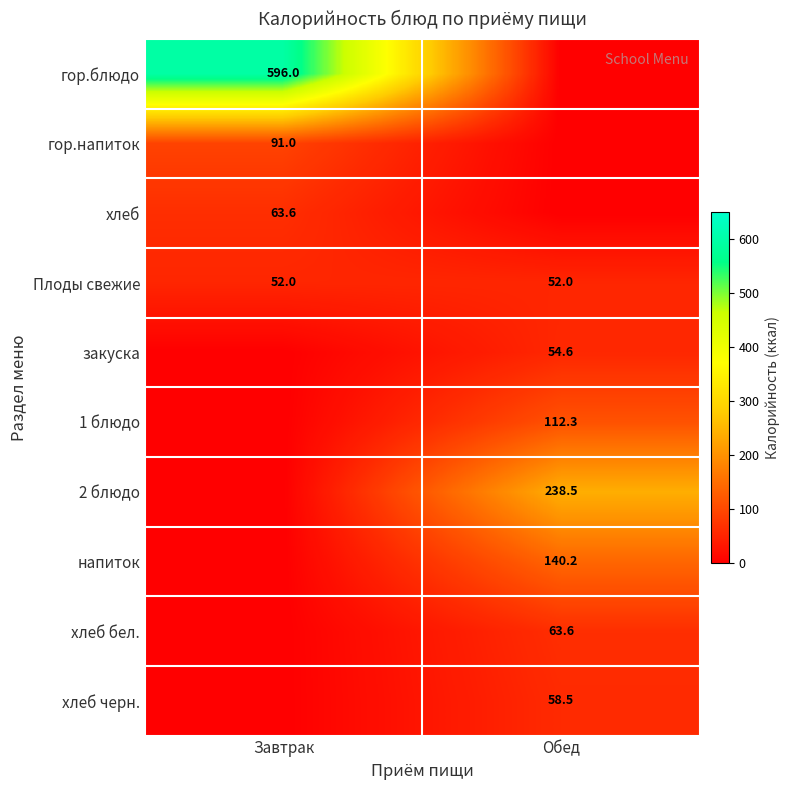

Is the value of закуска at Обед greater than the value of гор.напиток at Завтрак?

No